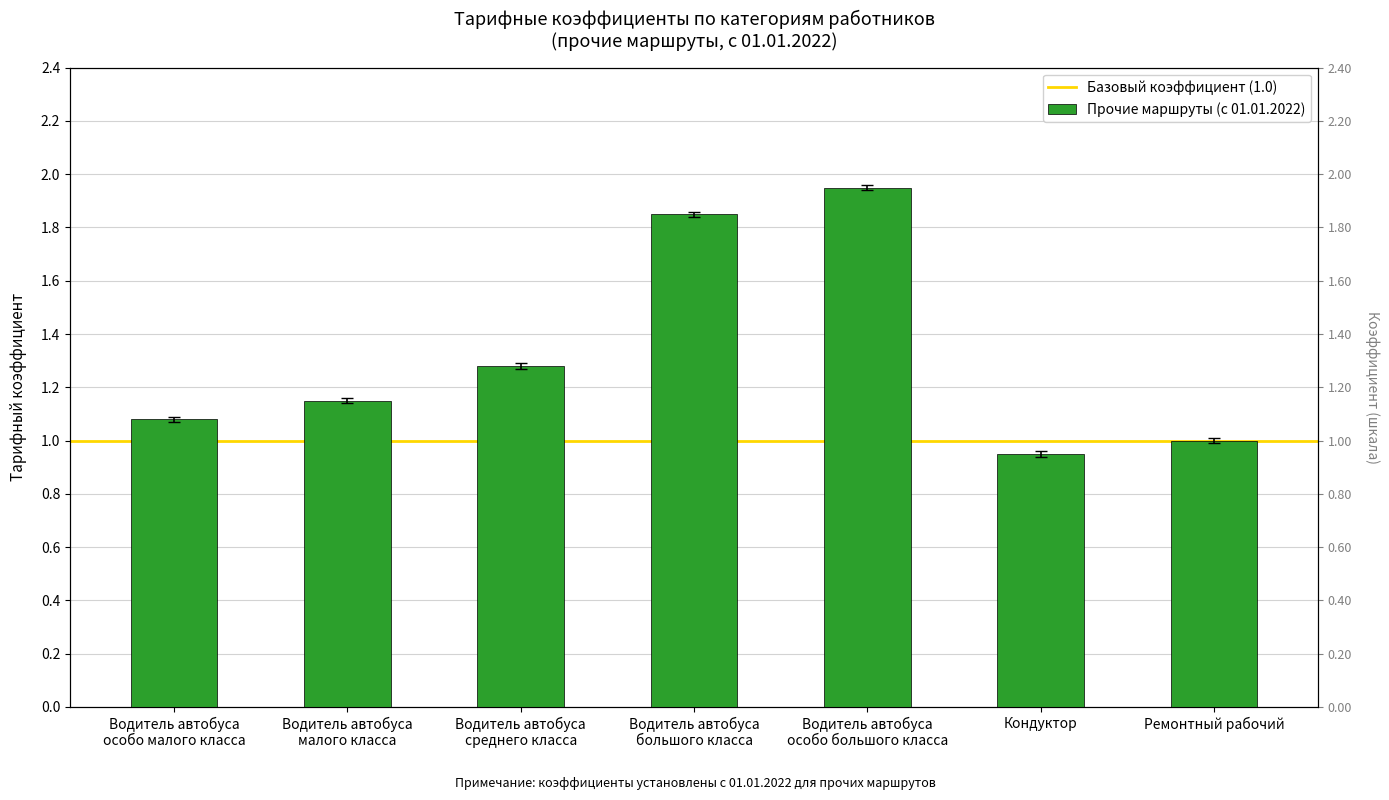

How many series are shown in this chart?

1